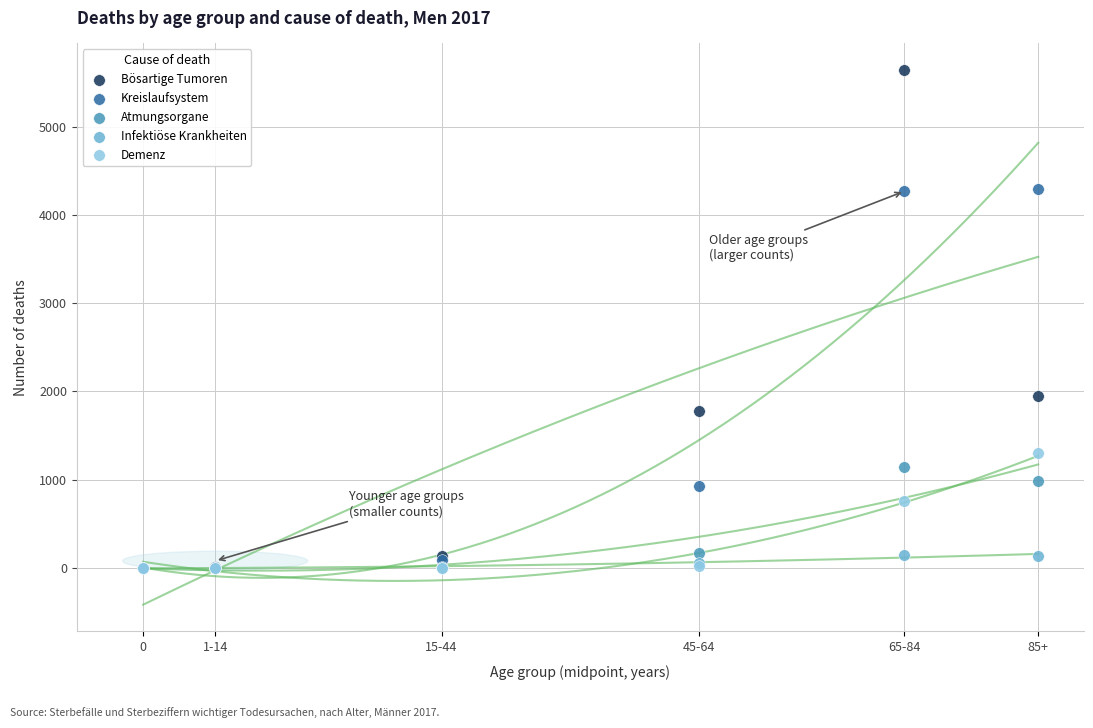

In the Atmungsorgane series, what Y value is closest to 572?

174